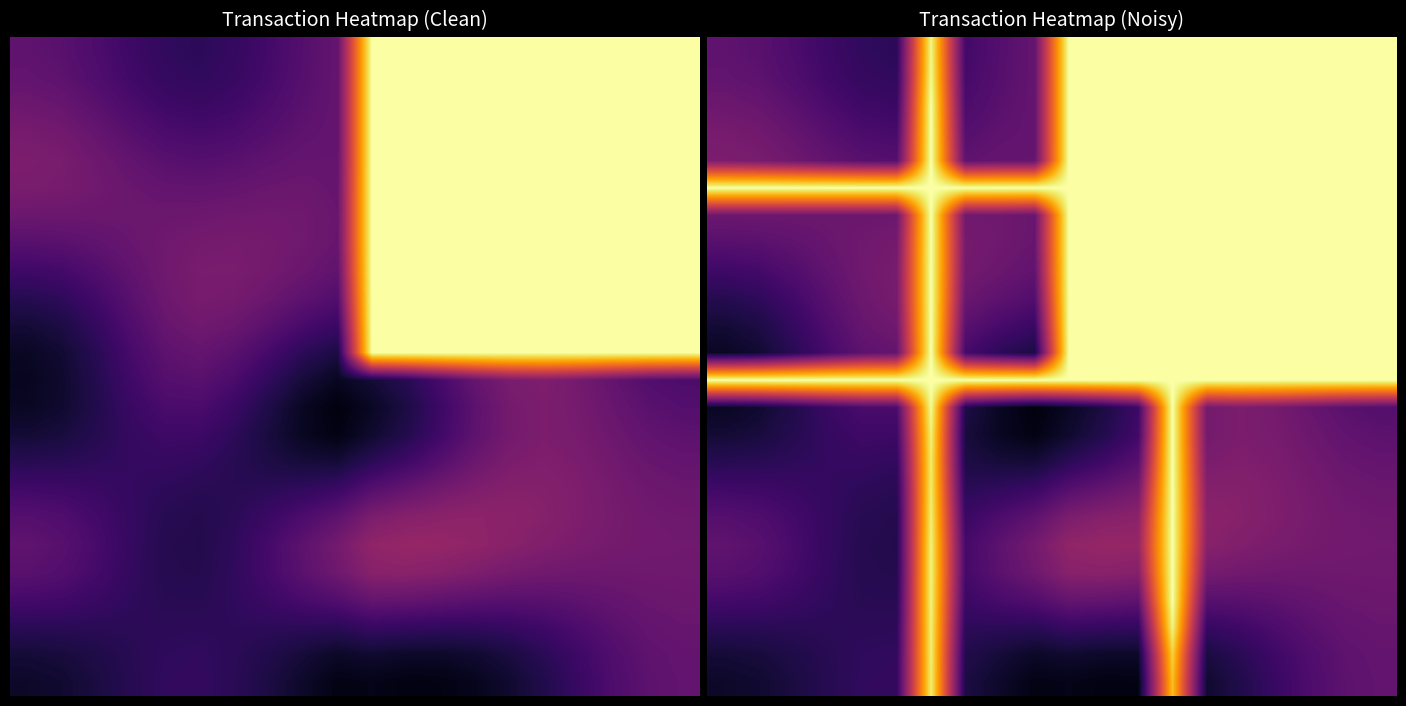

How many distinct data groups are displayed?

24